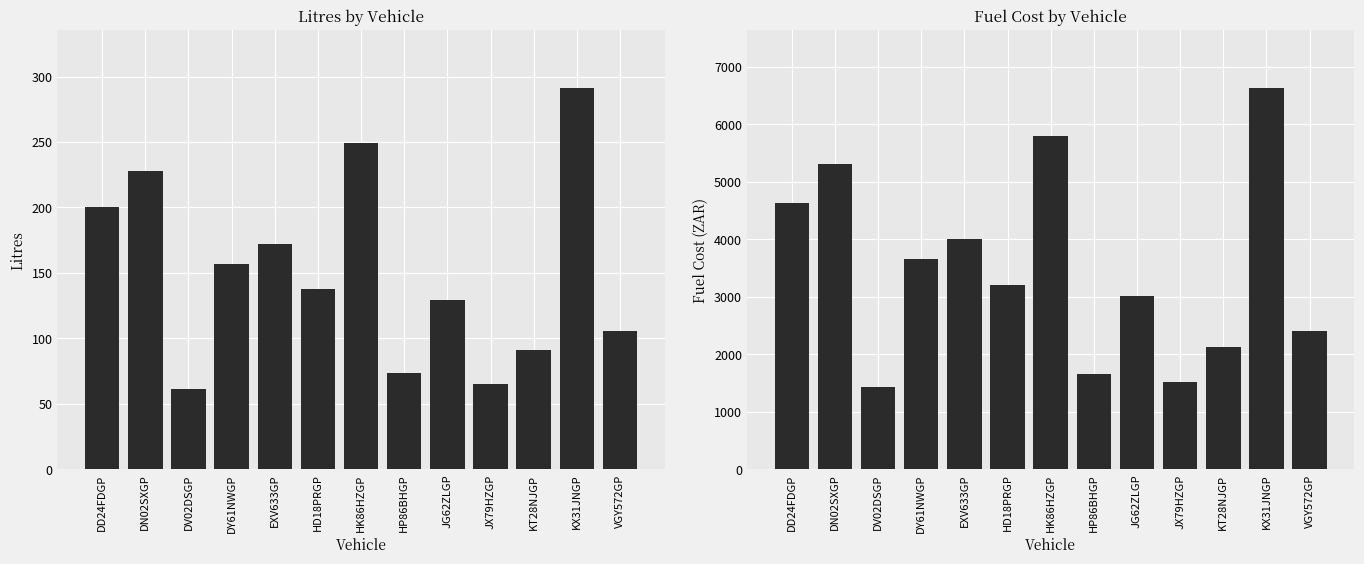

What is the average value of the Litres series?

150.9